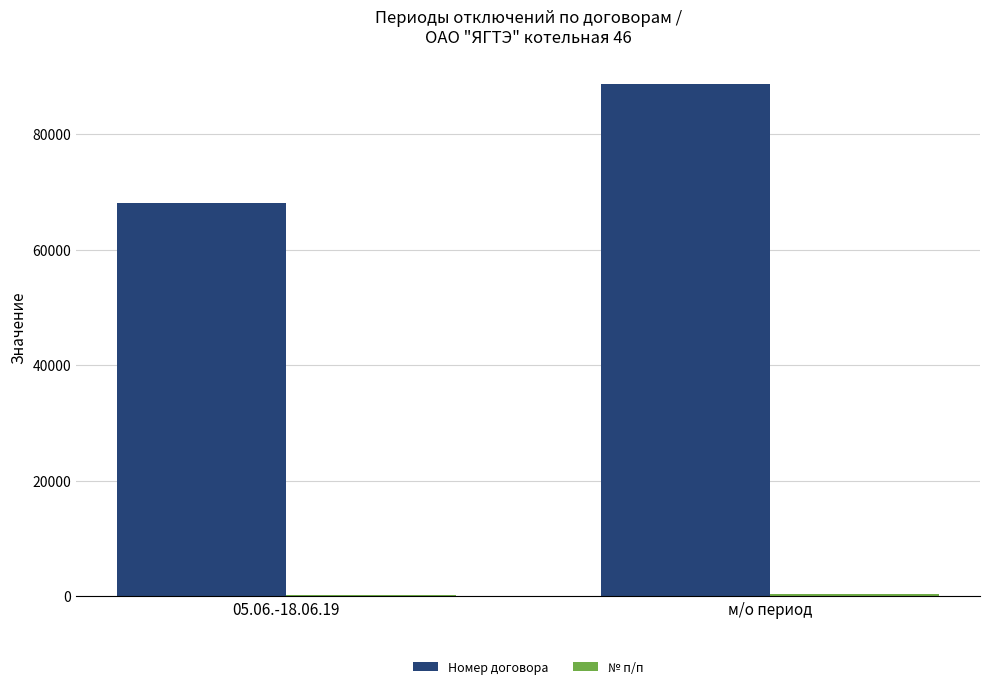

Between 05.06.-18.06.19 and м/о период, which series saw the biggest shift?

Номер договора